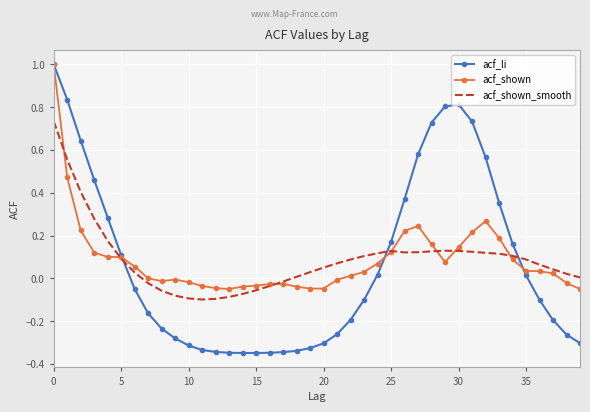

Which series has the widest spread of values?

acf_li